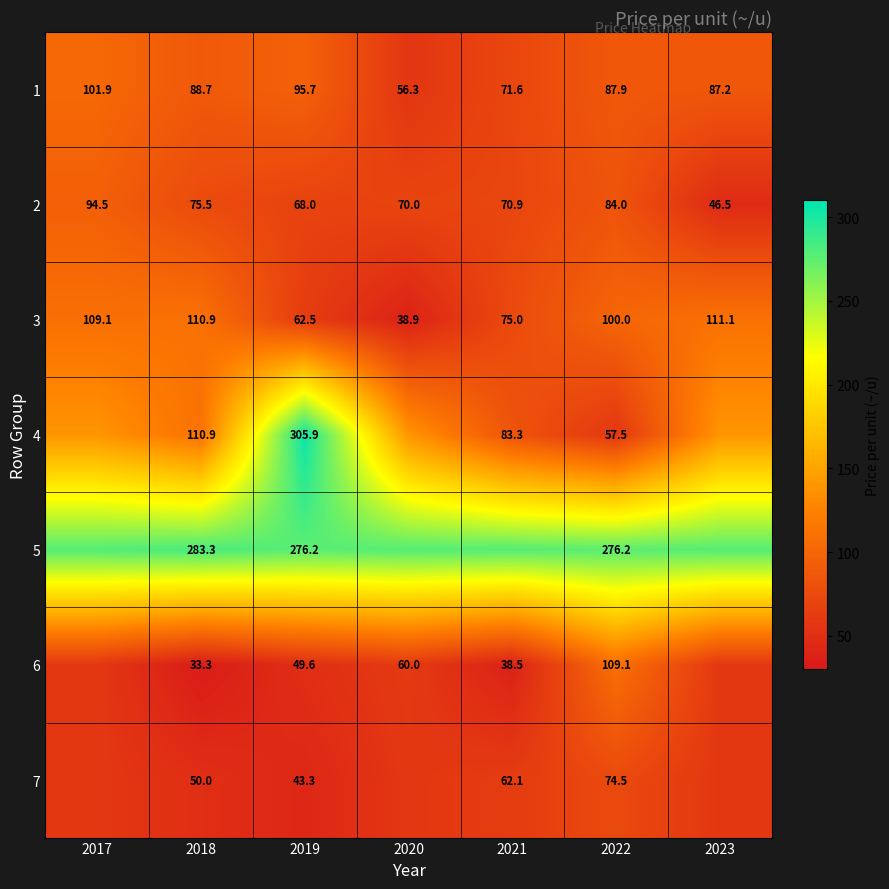

What is the approximate value of 1 at 2017?

101.9